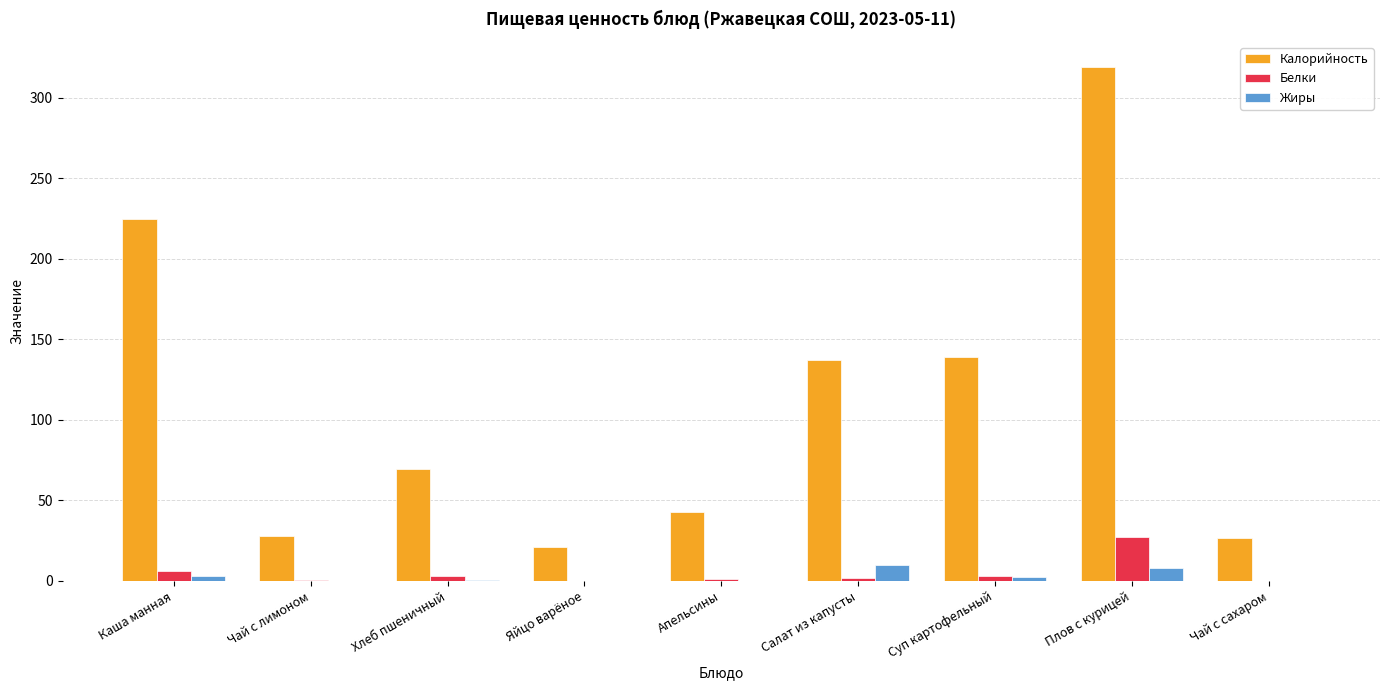

Is it true that Калорийность equals 69.3 at Хлеб пшеничный?

True